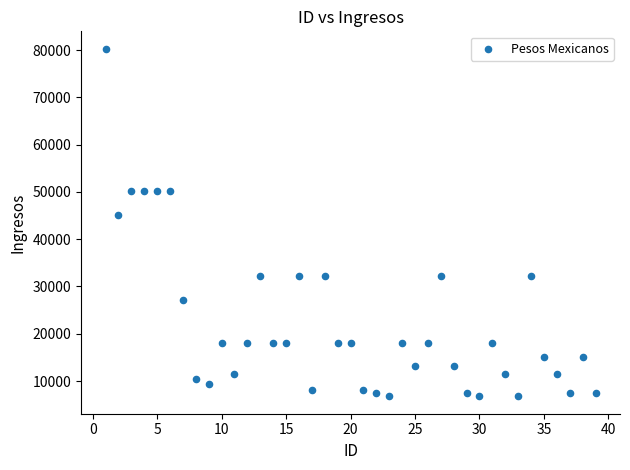

What Y value in the scatter plot is closest to 43524?

45119.1